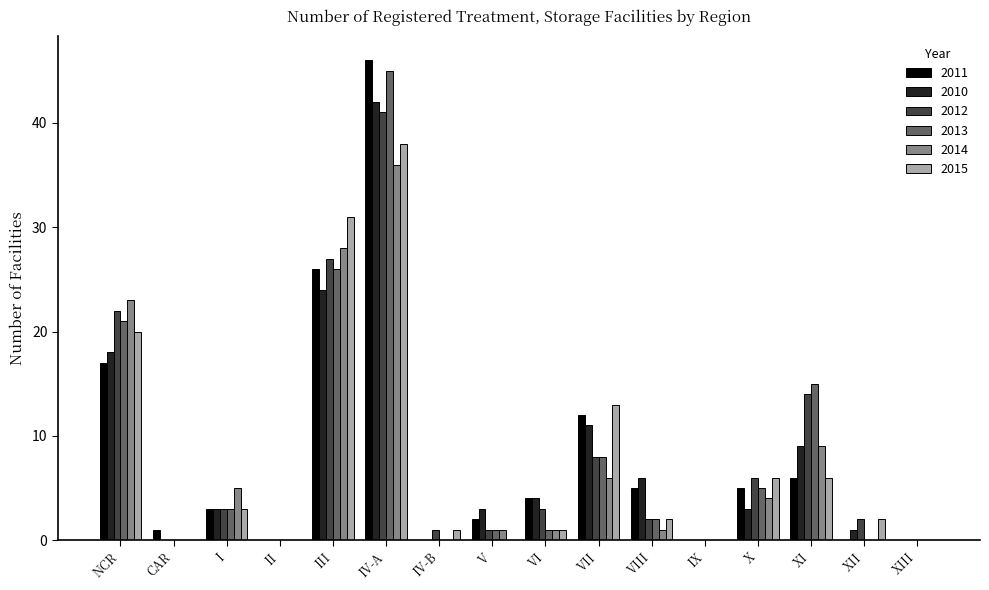

What is the sum of the 2014 values at III and IV-B?

28